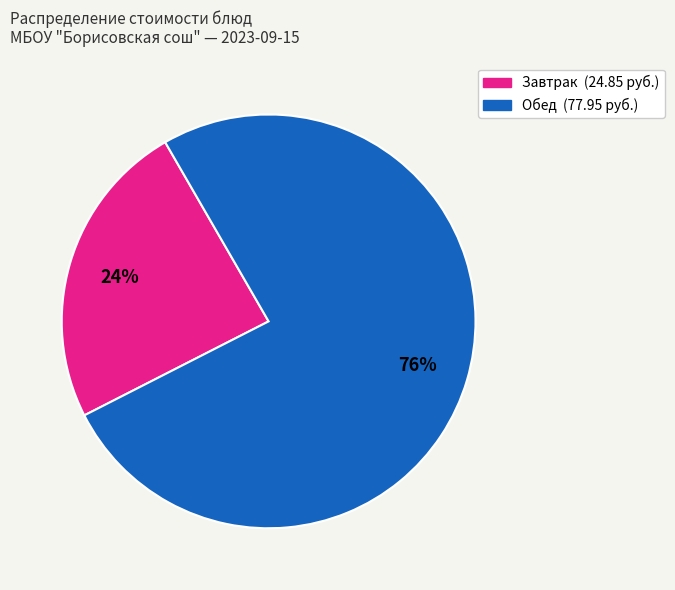

To the nearest percent, what is the difference between the largest and smallest slice percentages?

52%